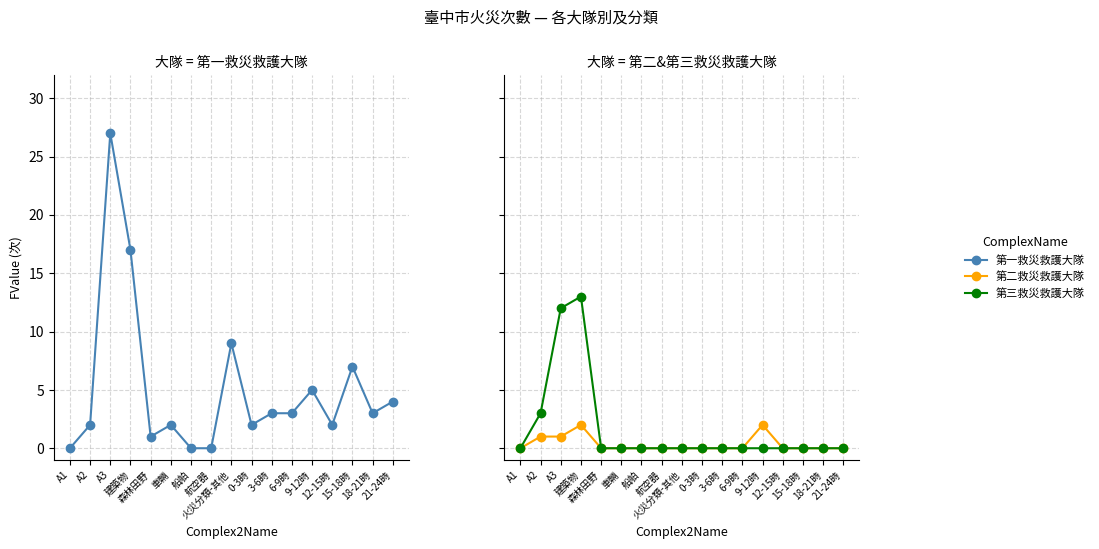

What is the spread (max minus min) of values at A2?

2